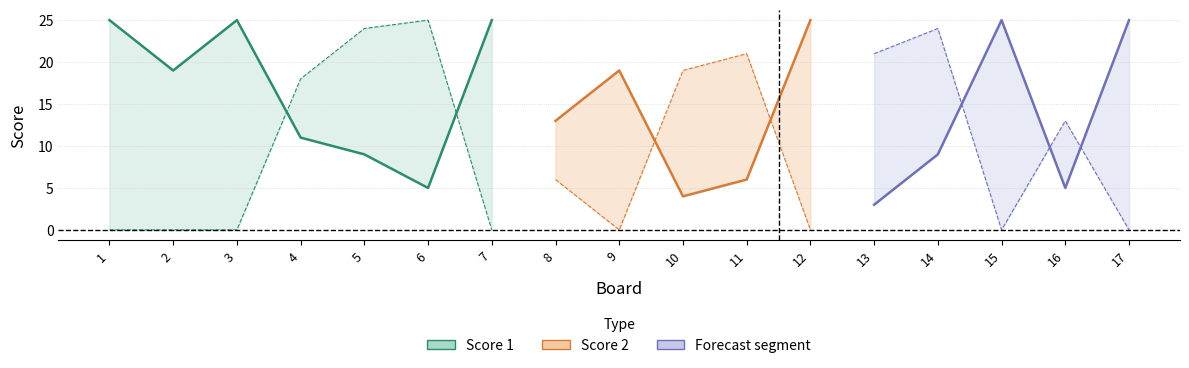

Which series ends up on top after the final intersection of Score 1 and Score 2?

Score 1